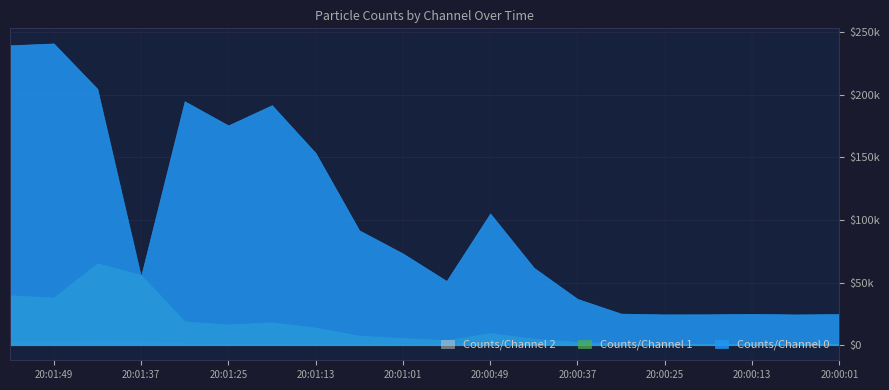

Between 20:01:19 and 20:01:25, which series saw the biggest shift?

Counts/Channel 0